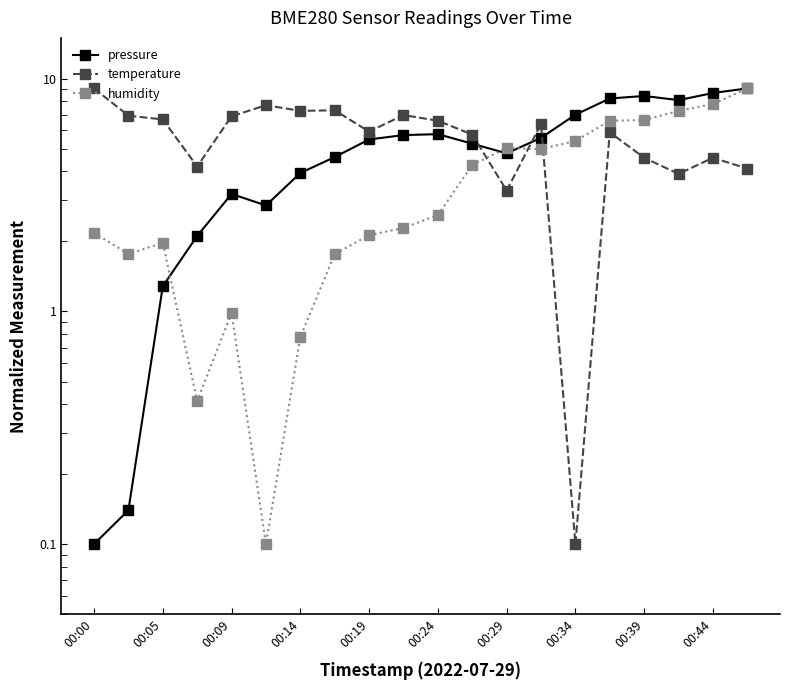

Which series ends up on top after the final intersection of temperature and pressure?

pressure